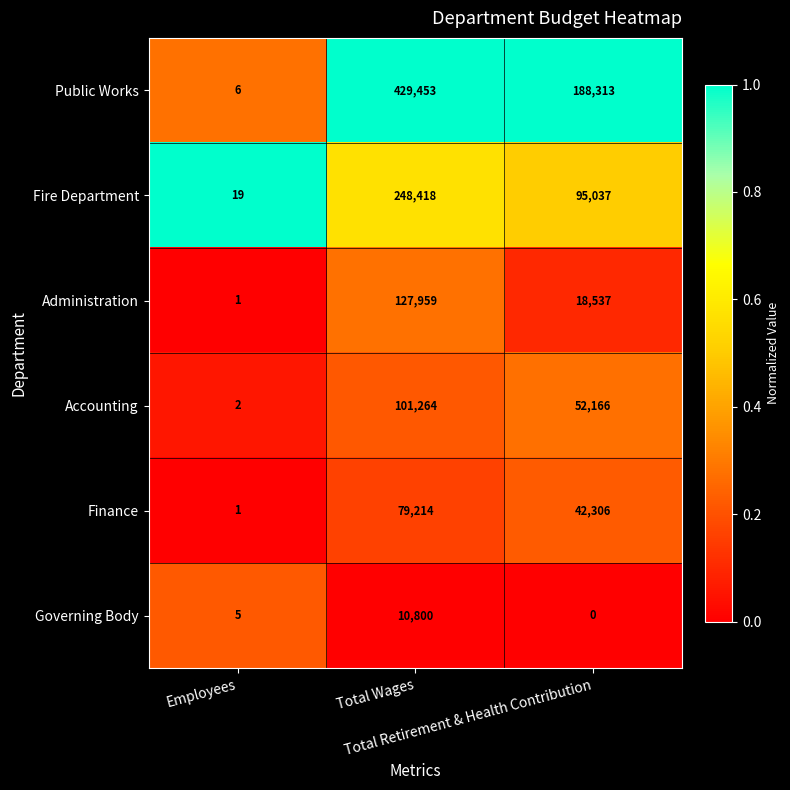

At which category is the sum across all series the highest?

Total Wages